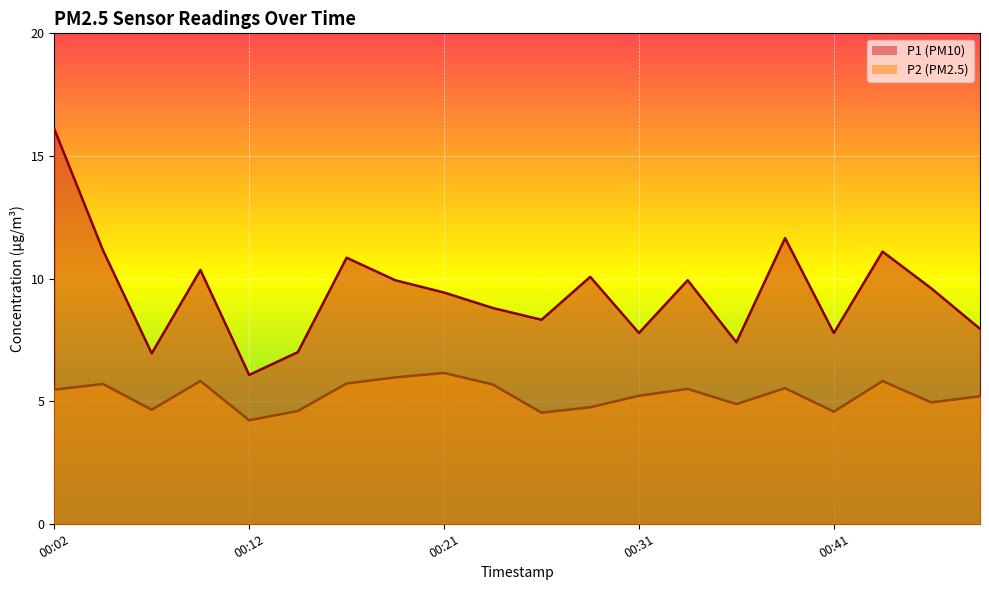

Does the chart display data point markers on the line(s)?

No